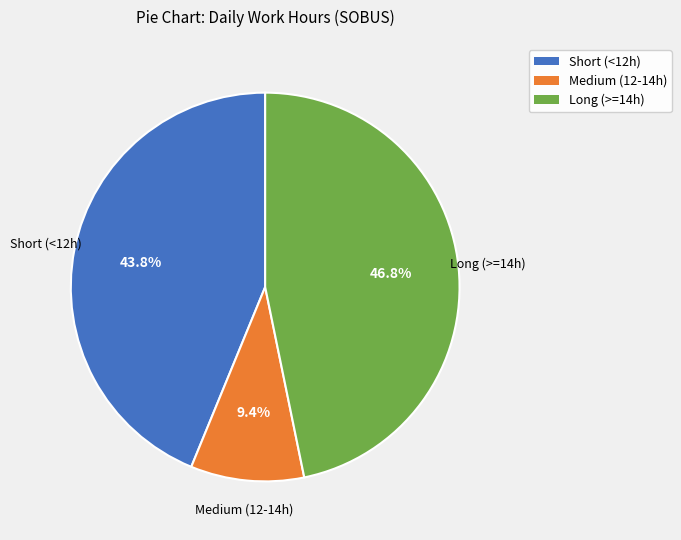

Is there a majority slice in this chart?

No